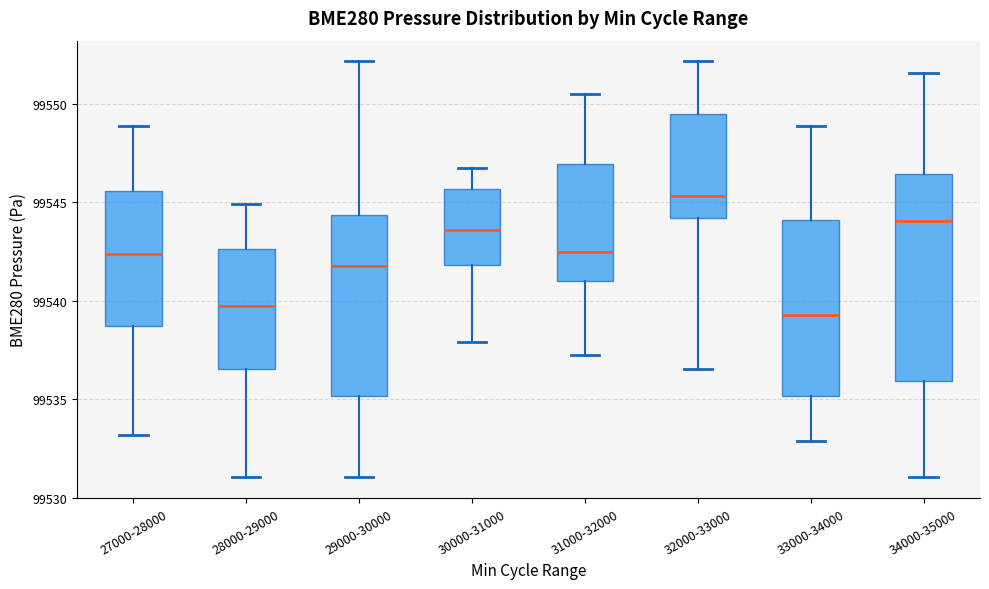

Reading left to right, read every box against the y-axis: the position of its median line, the range the box covers, and the ends of its whiskers. The values are not printed on the chart, so give them approximately, as read against the axis.

27000-28000: median 99542.5, box 99538.5 to 99545.5, whiskers 99533.0 to 99549.0
28000-29000: median 99539.5, box 99536.5 to 99542.5, whiskers 99531.0 to 99545.0
29000-30000: median 99542.0, box 99535.0 to 99544.5, whiskers 99531.0 to 99552.0
30000-31000: median 99543.5, box 99542.0 to 99545.5, whiskers 99538.0 to 99547.0
31000-32000: median 99542.5, box 99541.0 to 99547.0, whiskers 99537.0 to 99550.5
32000-33000: median 99545.5, box 99544.0 to 99549.5, whiskers 99536.5 to 99552.0
33000-34000: median 99539.5, box 99535.0 to 99544.0, whiskers 99533.0 to 99549.0
34000-35000: median 99544.0, box 99536.0 to 99546.5, whiskers 99531.0 to 99551.5